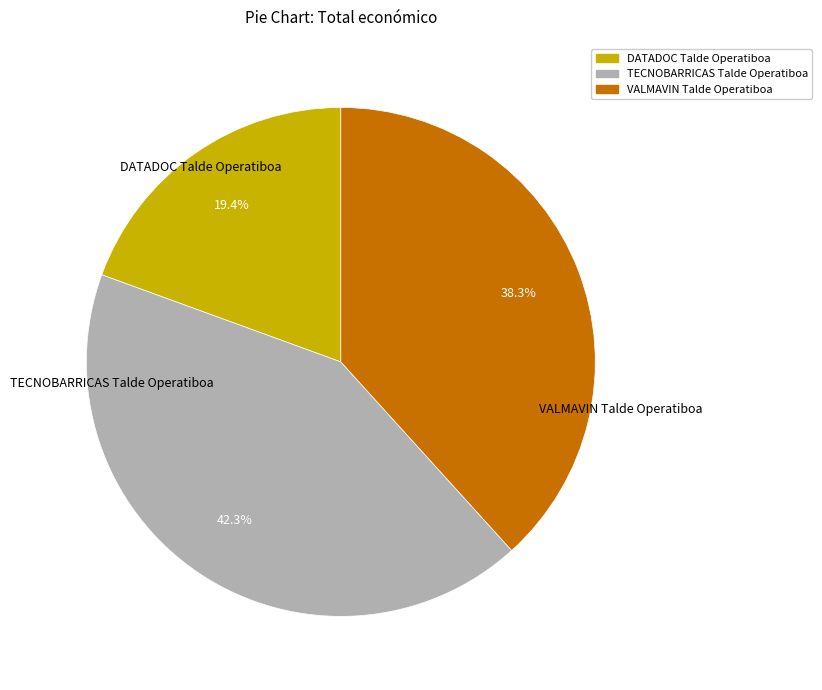

To the nearest percent, what portion does TECNOBARRICAS Talde Operatiboa represent?

42%